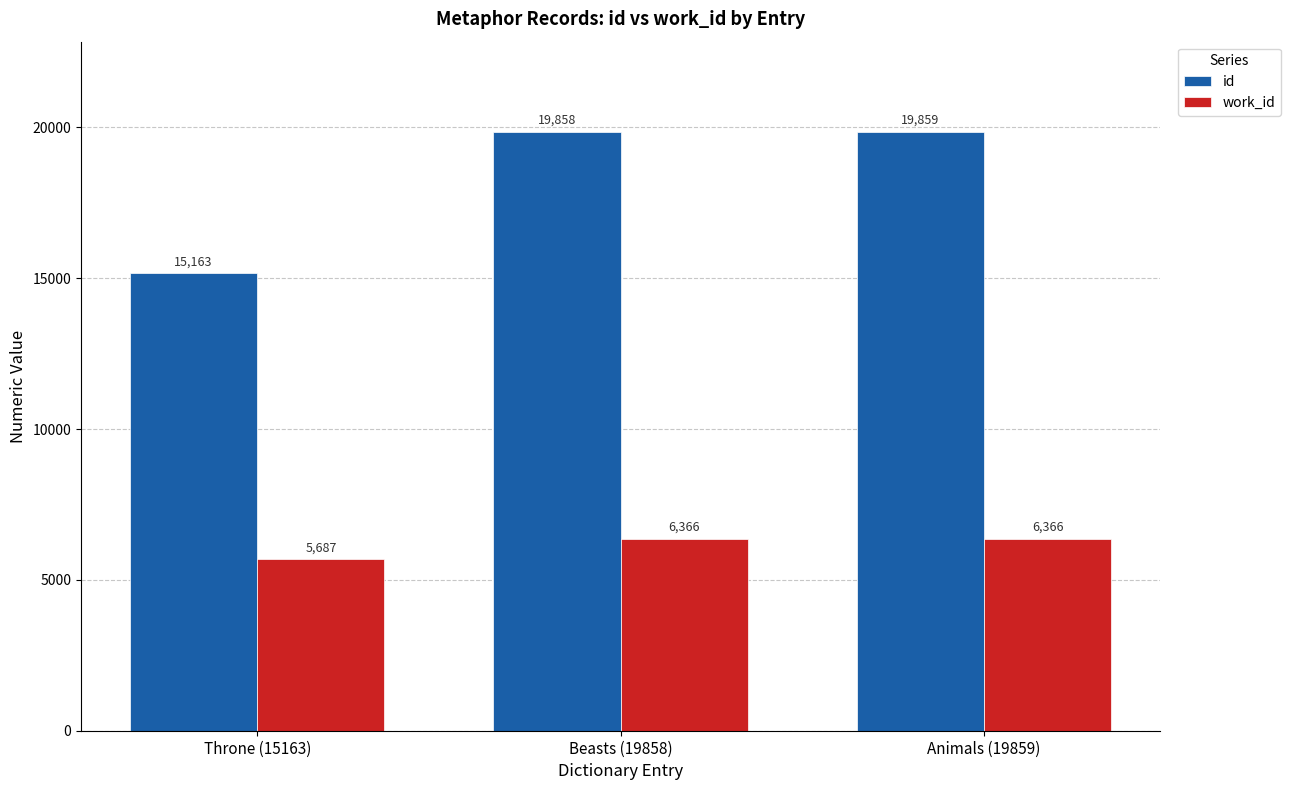

What is the minimum value shown in the chart?

5687